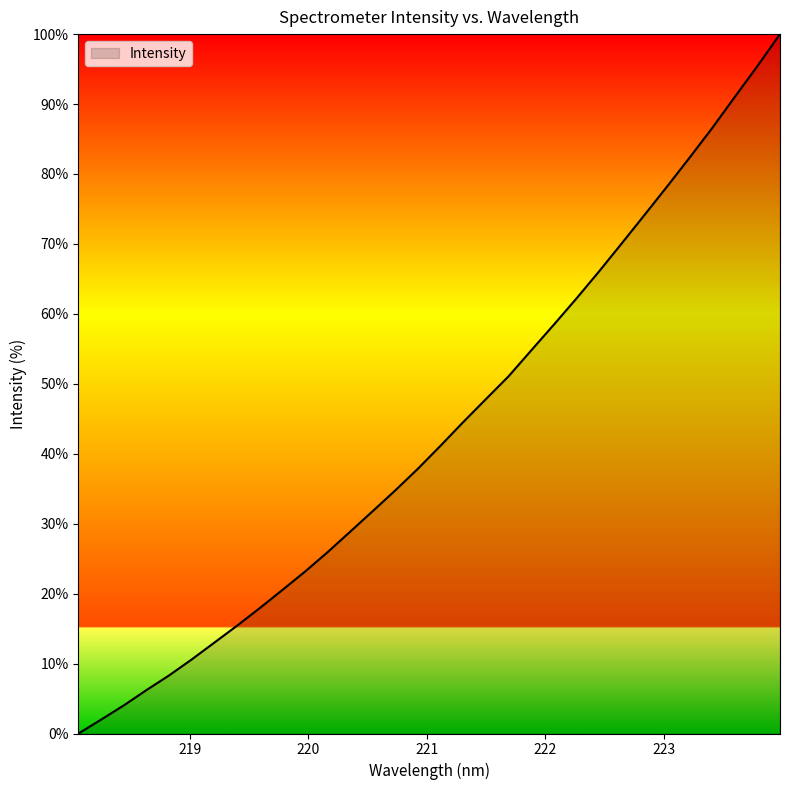

What is the greatest value displayed?

100.0